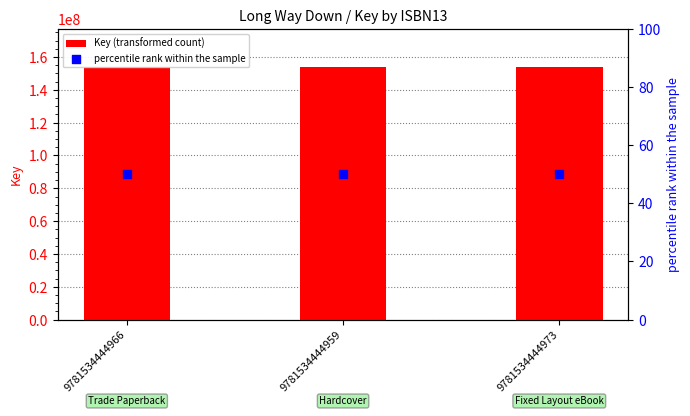

At how many categories does at least one series exceed 139828000?

3